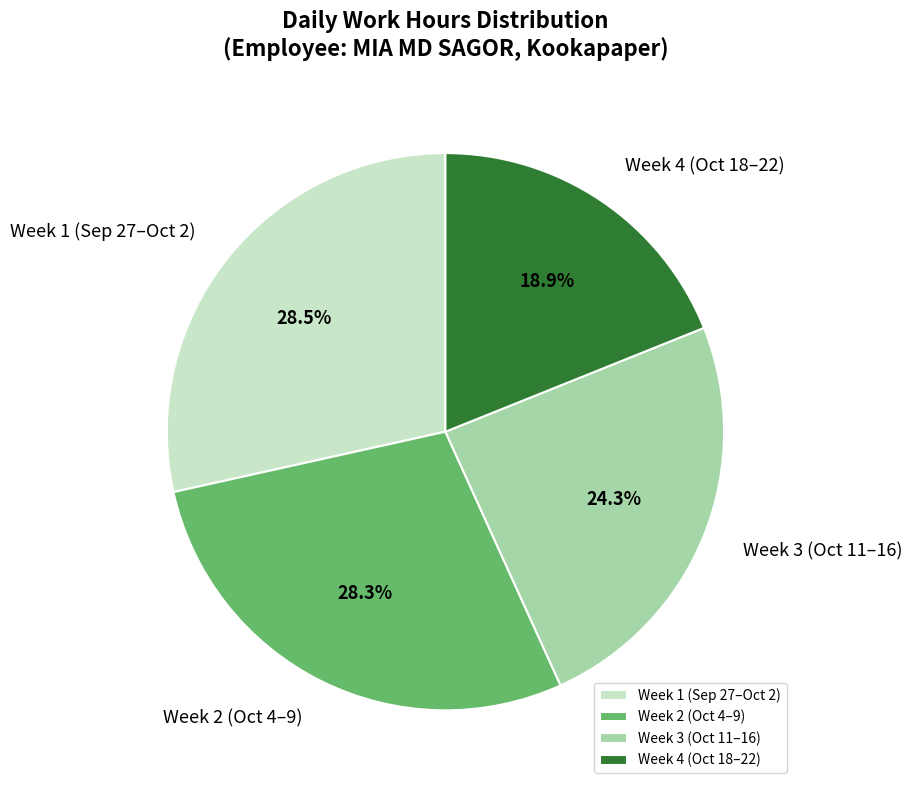

Does Week 3 (Oct 11–16) account for over 50% of the chart?

No